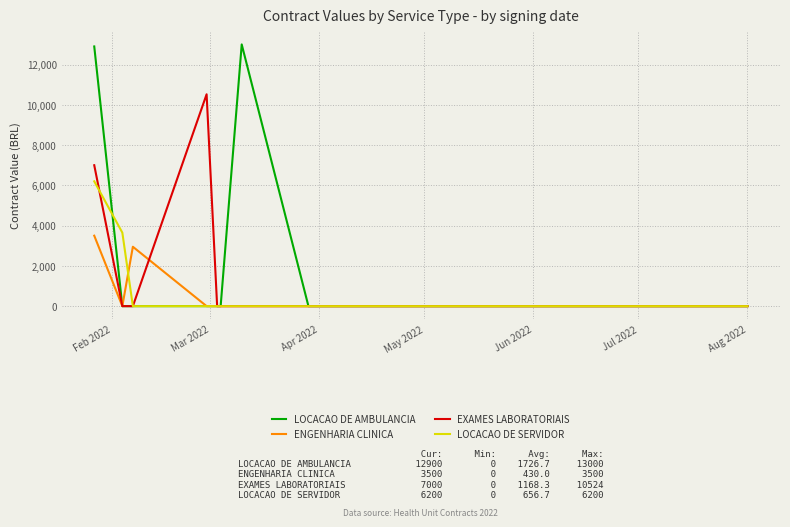

Rank the series by their maximum value, from lowest to highest.

ENGENHARIA CLINICA, LOCACAO DE SERVIDOR, EXAMES LABORATORIAIS, LOCACAO DE AMBULANCIA